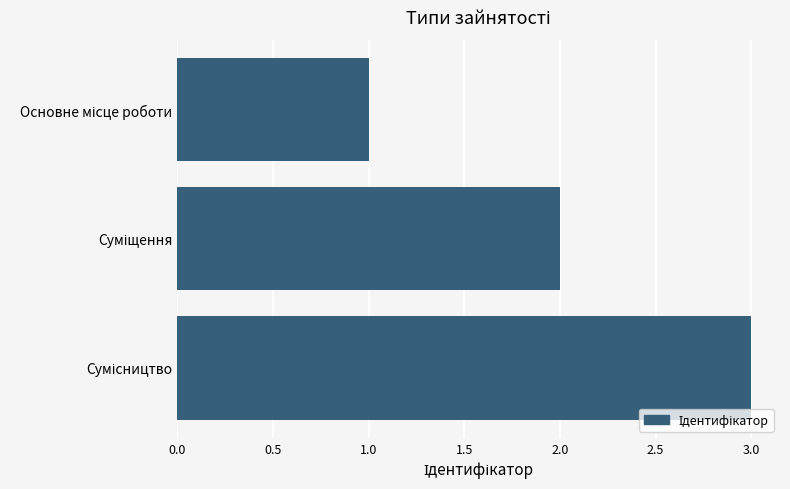

Are the bars horizontal?

Yes